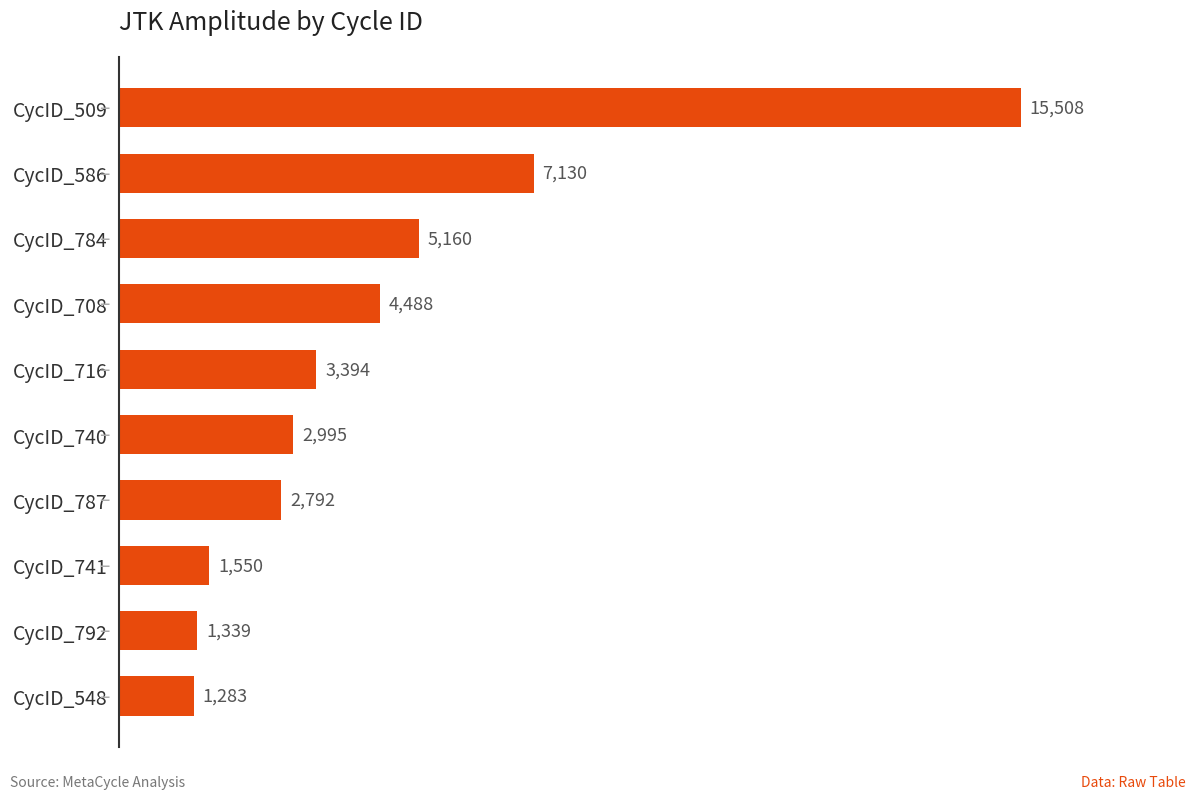

At which label is the value closest to 8395?

CycID_586